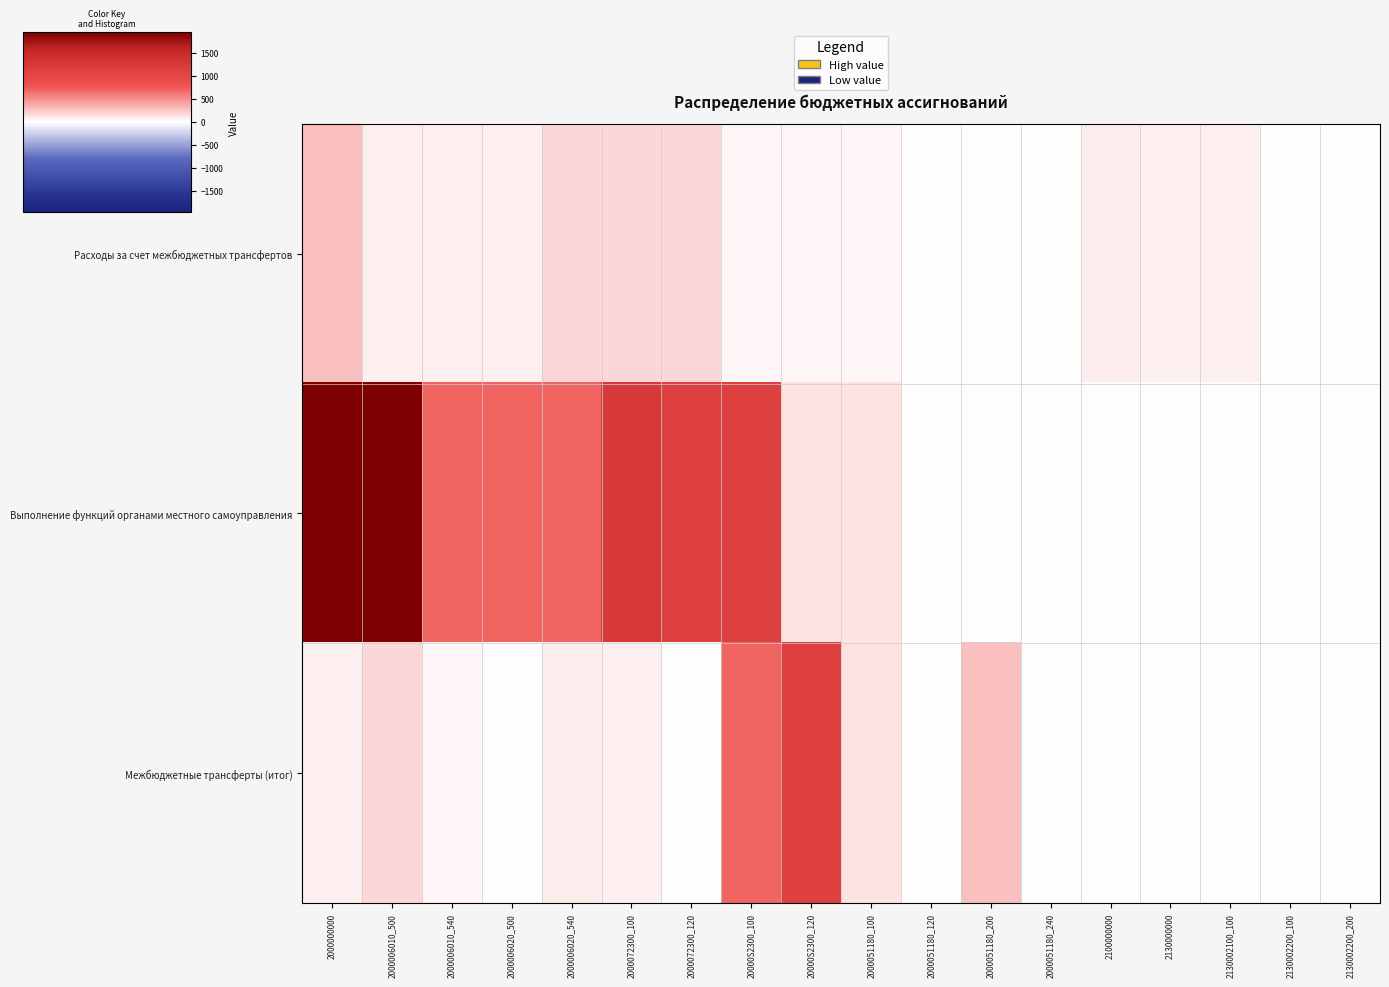

Rank the series at 2130002200_100 from highest to lowest value.

Расходы за счет межбюджетных трансфертов, Выполнение функций органами местного самоуправления, Межбюджетные трансферты (итог)